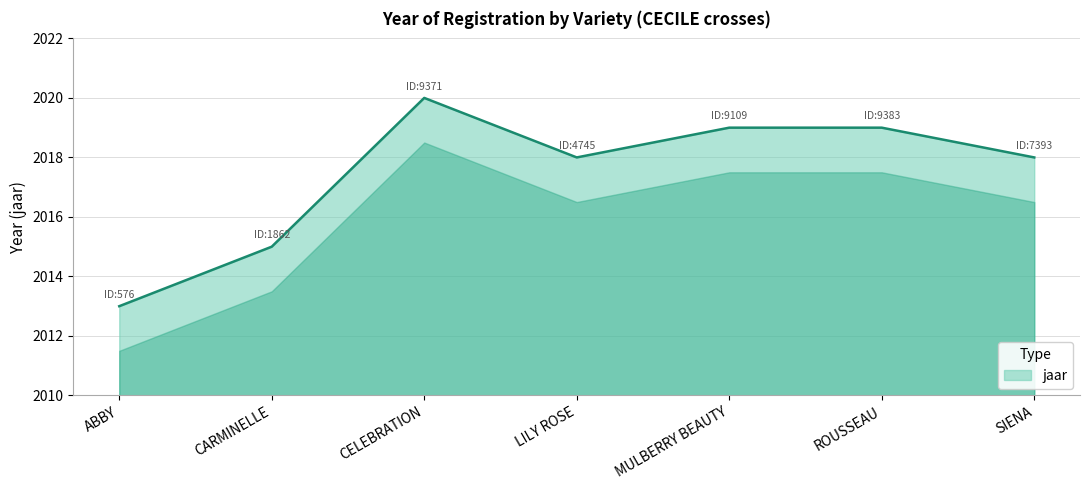

Reading left to right, what are all the values shown in this chart?

ABBY=2013	CARMINELLE=2015	CELEBRATION=2020	LILY ROSE=2018	MULBERRY BEAUTY=2019	ROUSSEAU=2019	SIENA=2018